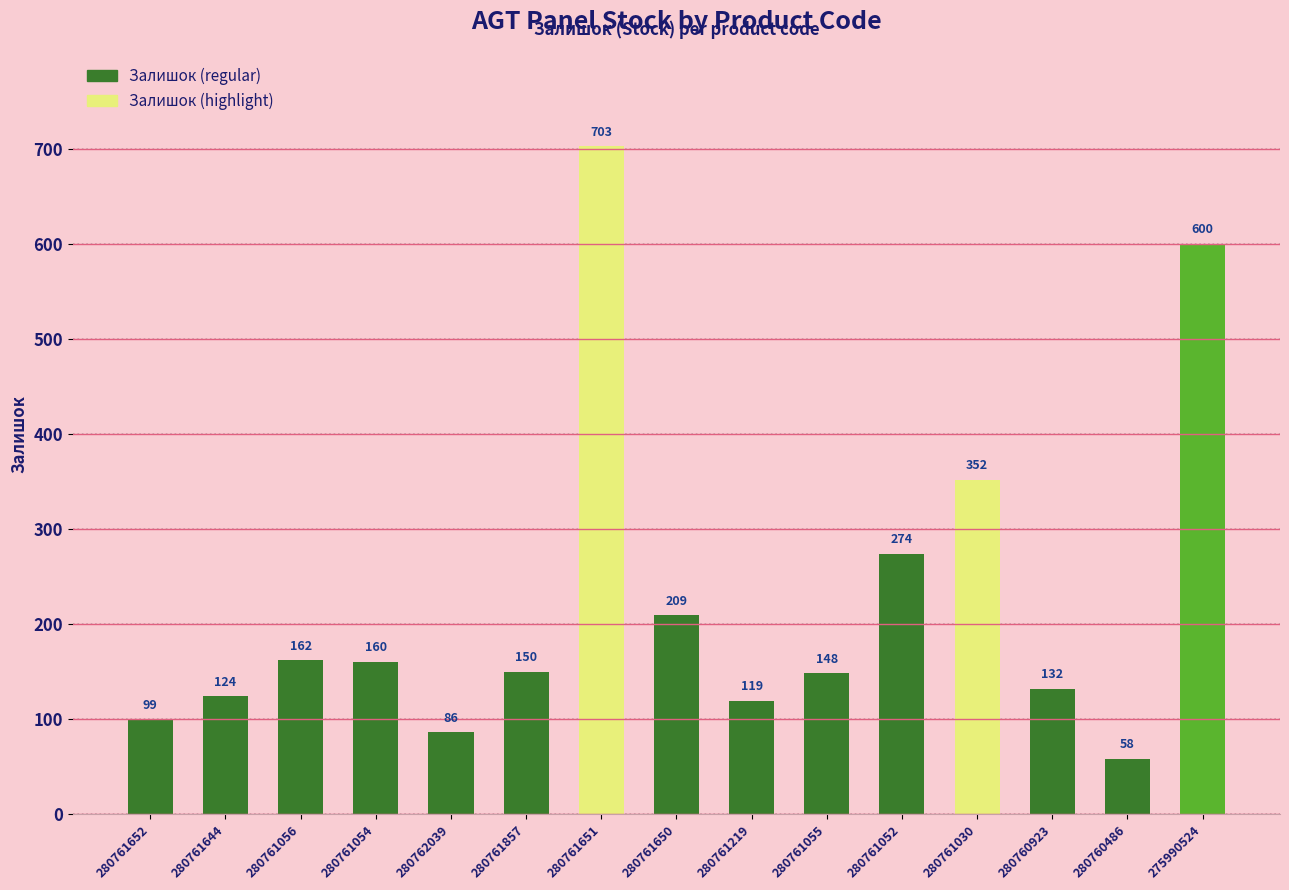

At which label is the value closest to 380?

280761030